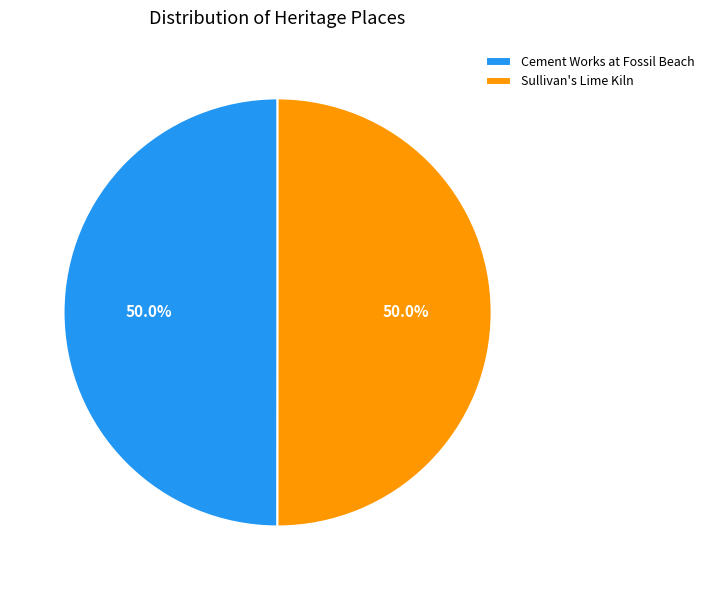

What portion of the pie excludes Cement Works at Fossil Beach?

50.0%